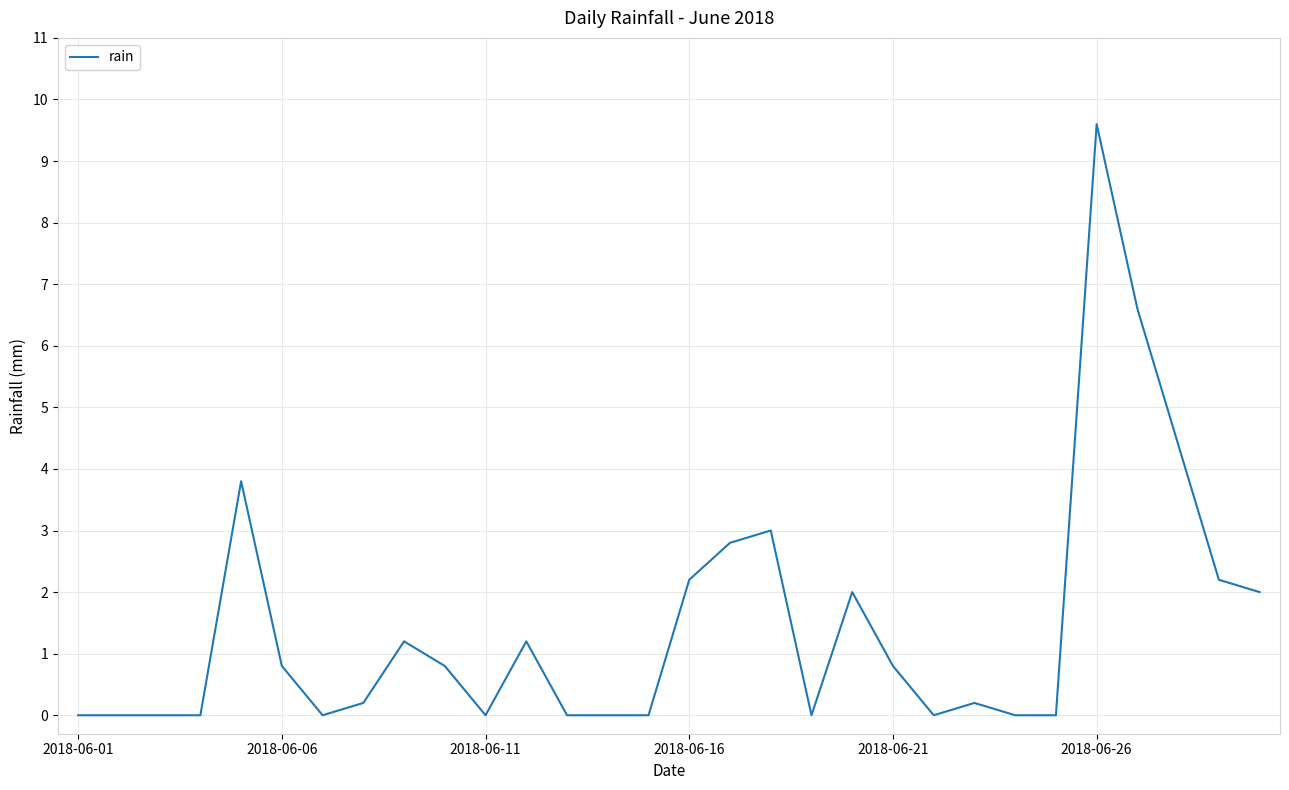

What is the difference between the maximum and minimum values?

9.6